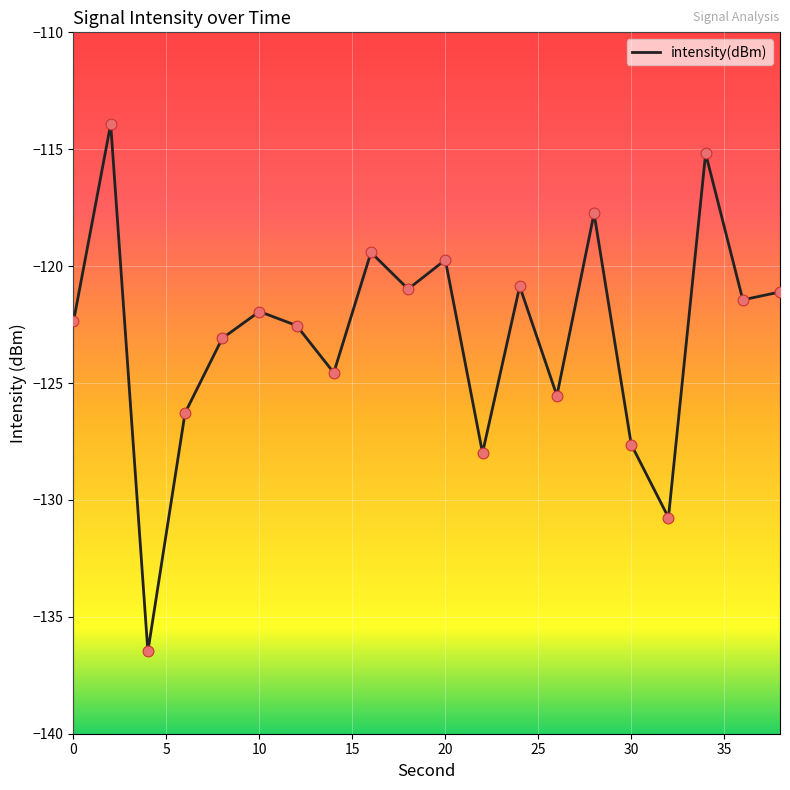

What is the difference between the maximum and minimum values?

22.6